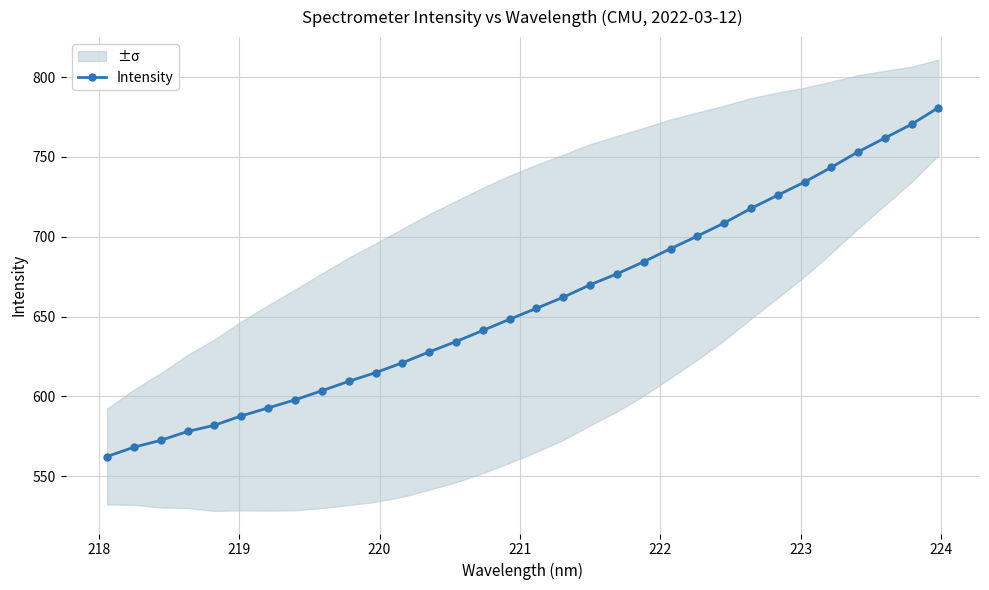

Does the chart display data point markers on the line(s)?

Yes